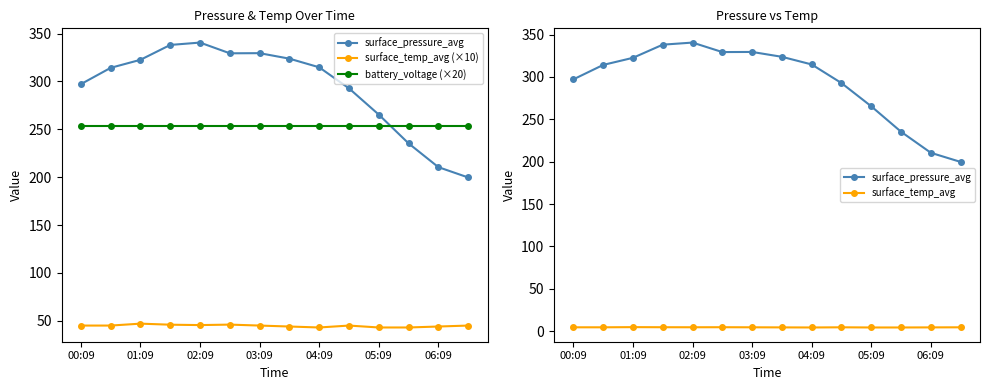

What are all the series names shown in the legend?

surface_pressure_avg, surface_temp_avg (×10), battery_voltage (×20), surface_temp_avg